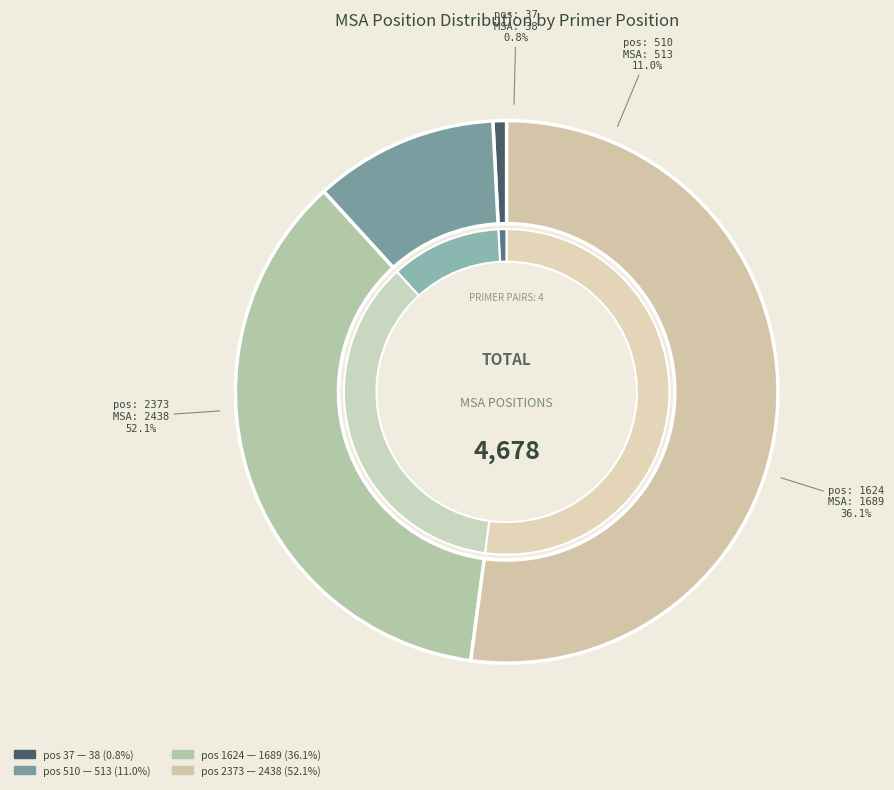

Is it true that 510 is 11% of the pie?

True